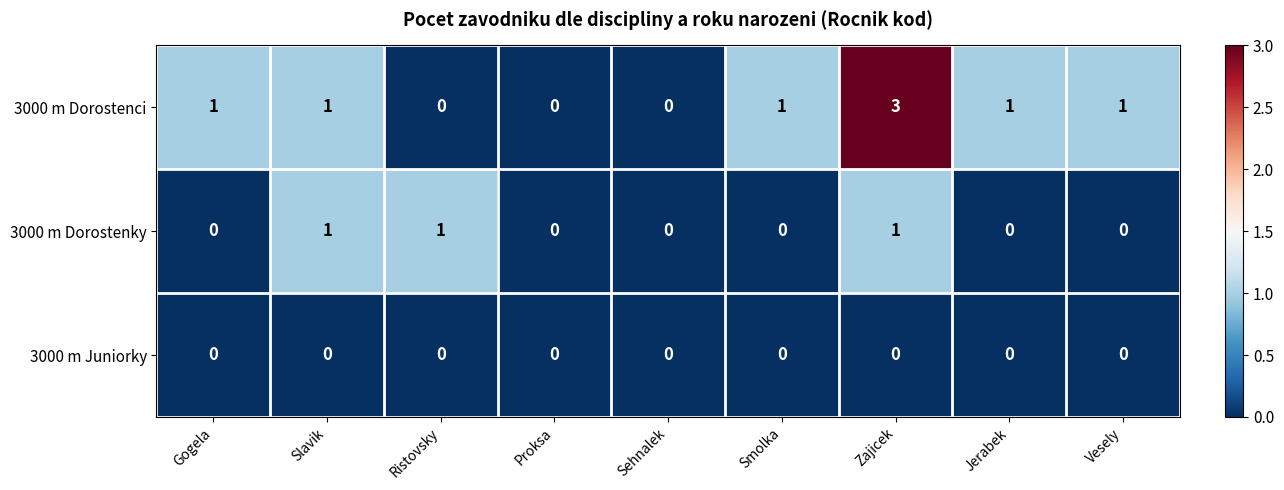

Between Proksa and Zajicek, which series saw the biggest shift?

3000 m Dorostenci